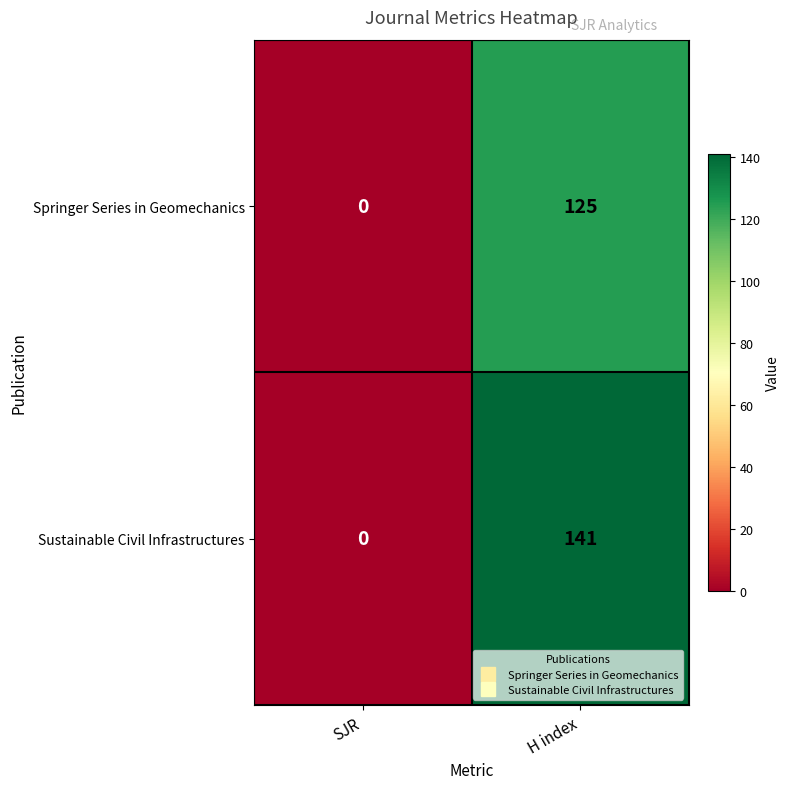

At which label is Springer Series in Geomechanics closest to 62?

SJR